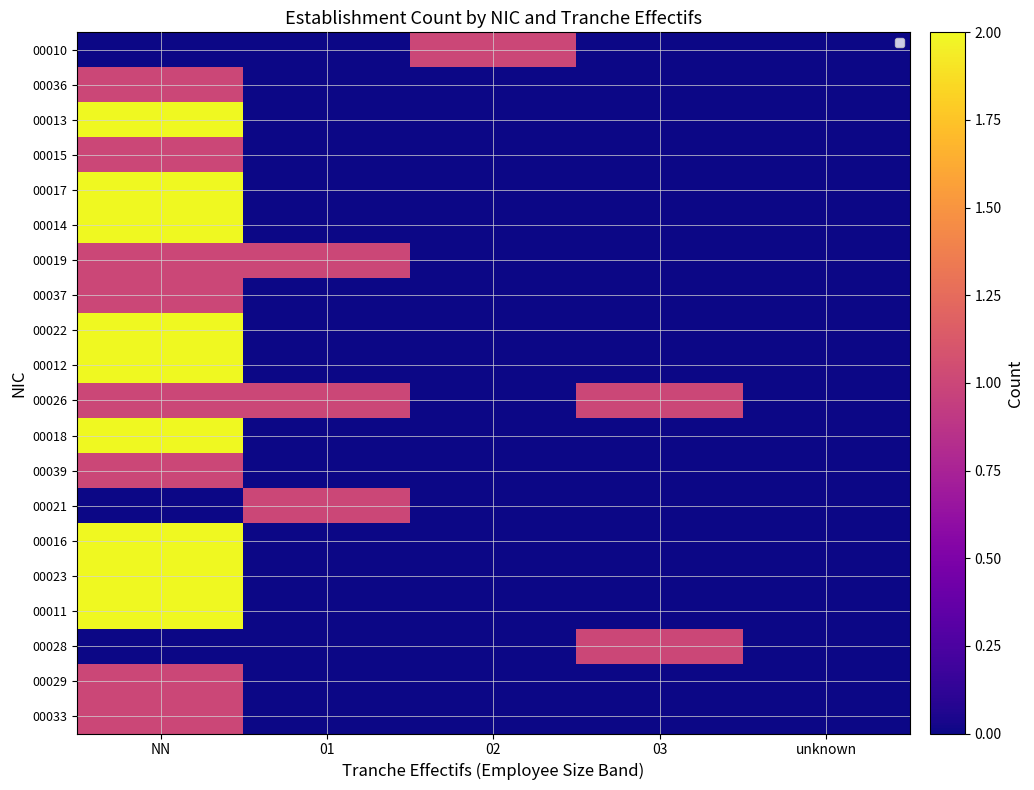

What is the highest value of the 00018 series?

2